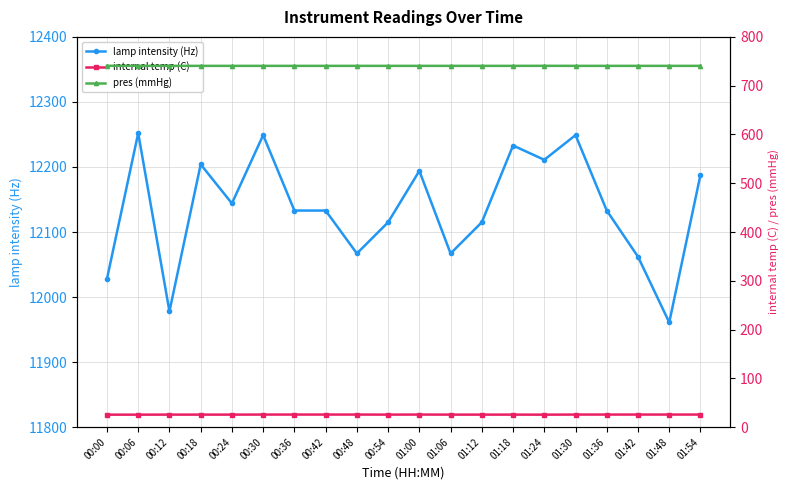

The value of internal temp (C) at 00:42 is 25.8. True or false?

True